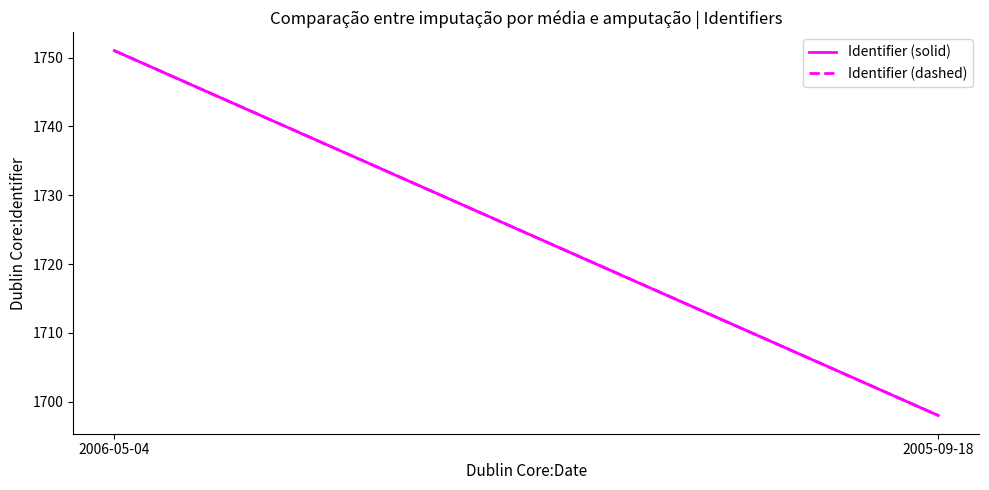

Which category has the lowest value across all series?

2005-09-18